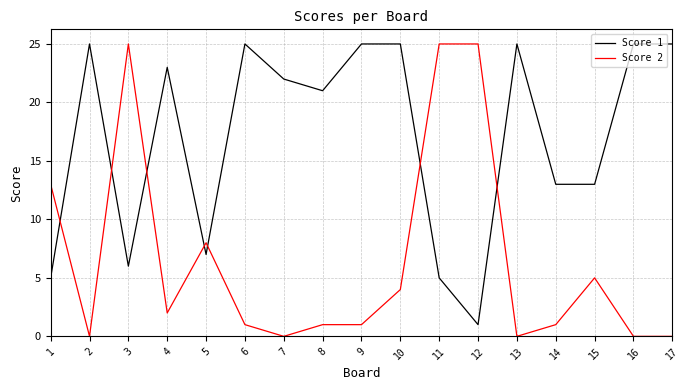

Which series has the largest total across all categories?

Score 1